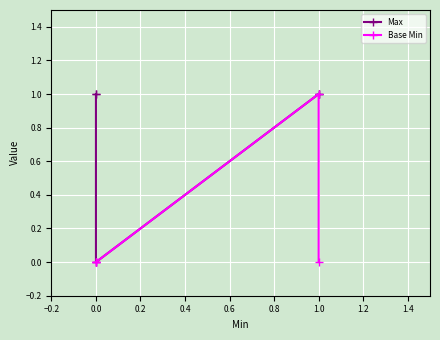

How many lines are shown in the chart?

2